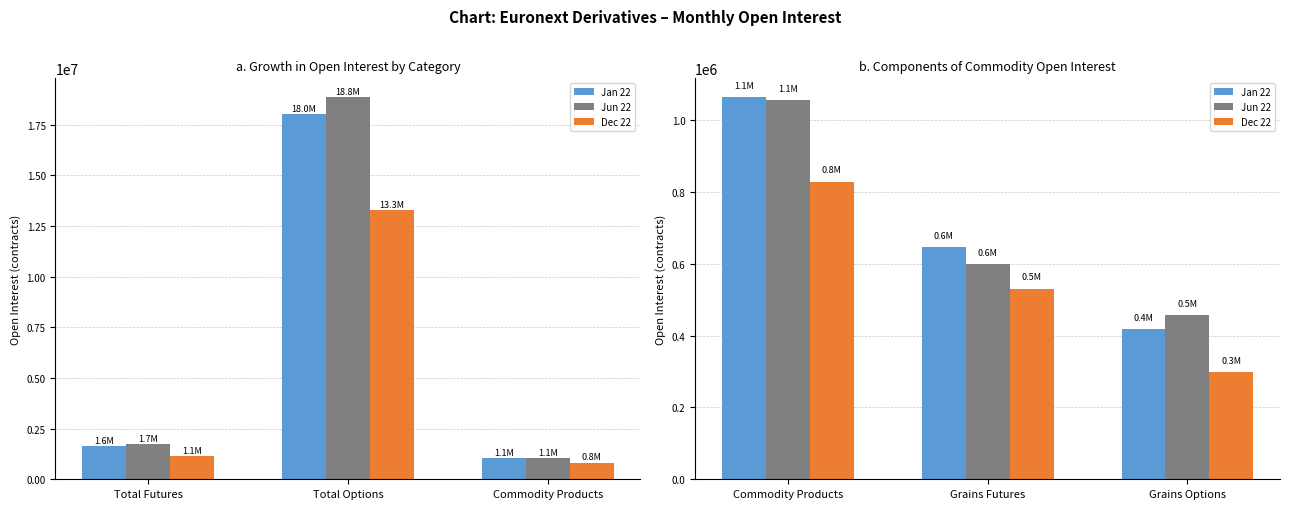

Count the number of categories in the chart.

3